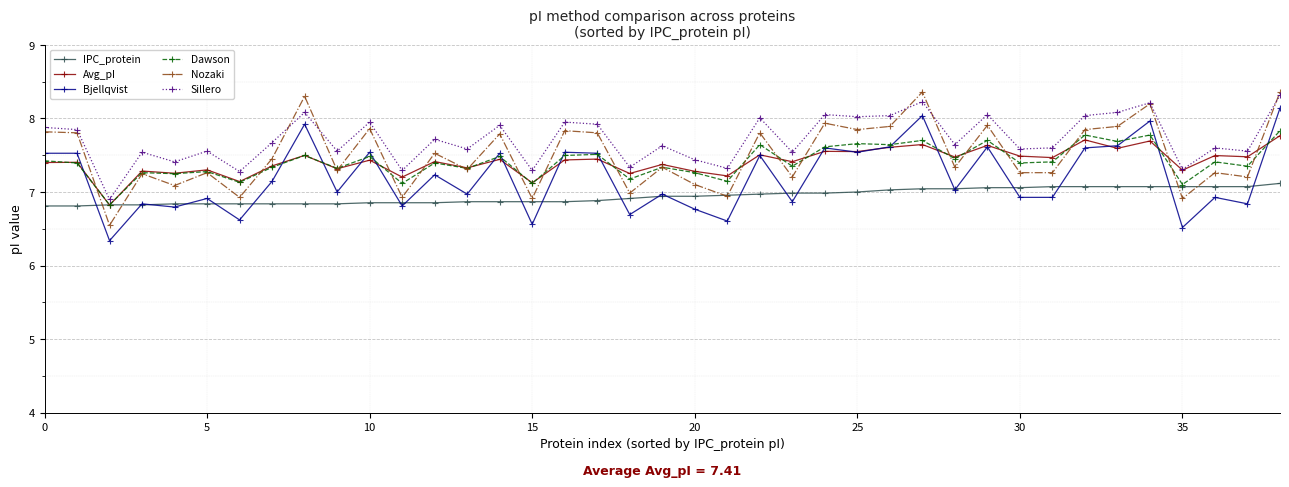

What is the value of the Nozaki point at the 17th from the left?

7.8